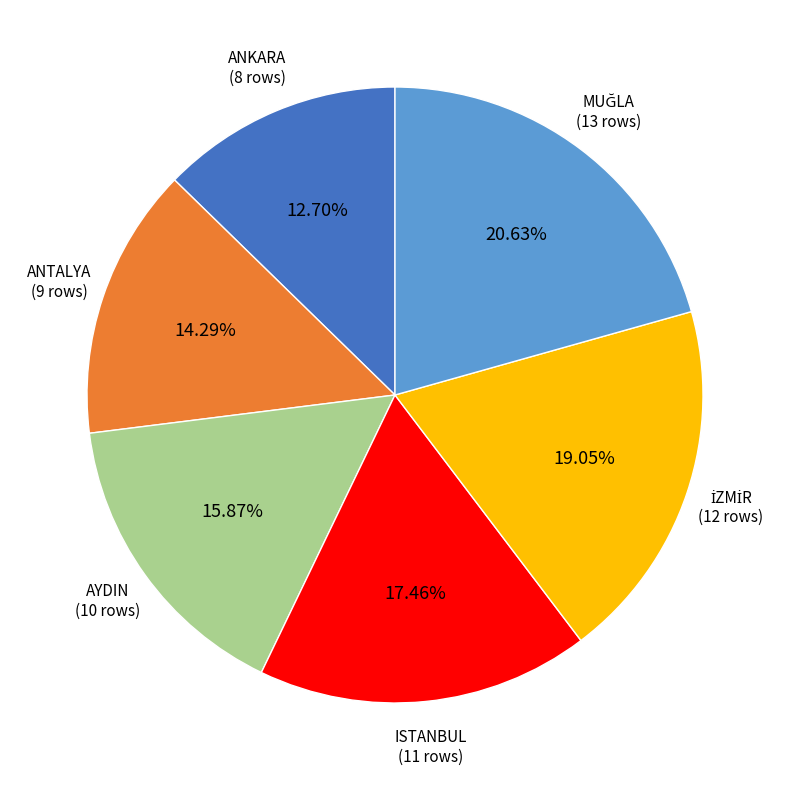

Count the number of slices in the pie.

6